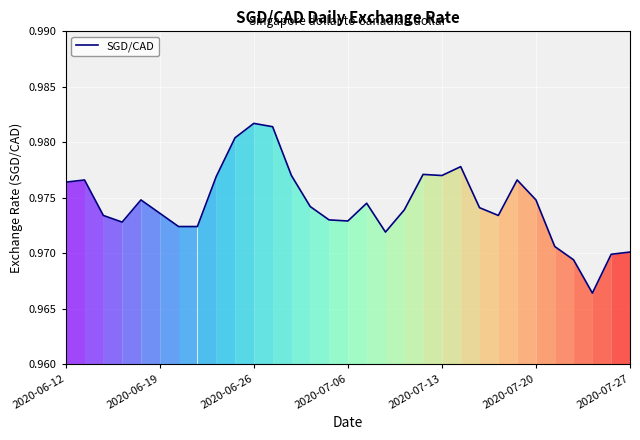

Does the chart display data point markers on the line(s)?

No